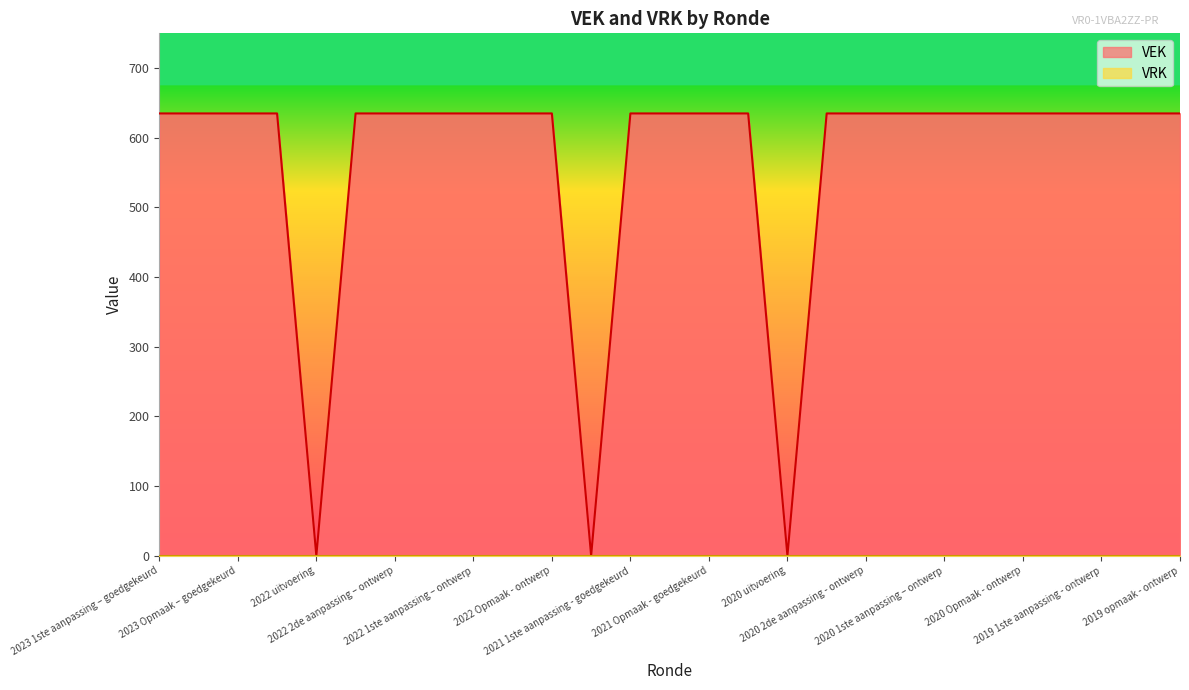

Reading left to right, transcribe all the data shown in this chart.

635	635	635	635	0	635	635	635	635	635	635	0	635	635	635	635	0	635	635	635	635	635	635	635	635	635	635